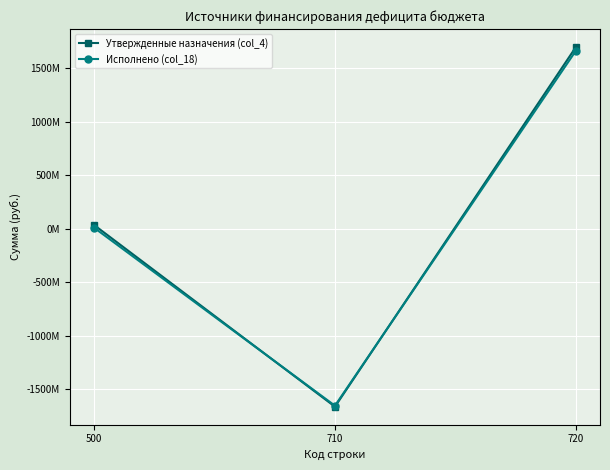

Reading left to right, transcribe all the data shown in this chart.

Утвержденные назначения (col_4): 500=35500000.0	710=-1663190325.8	720=1698690325.8
Исполнено (col_18): 500=10115145.7	710=-1654133536.8	720=1664248682.4